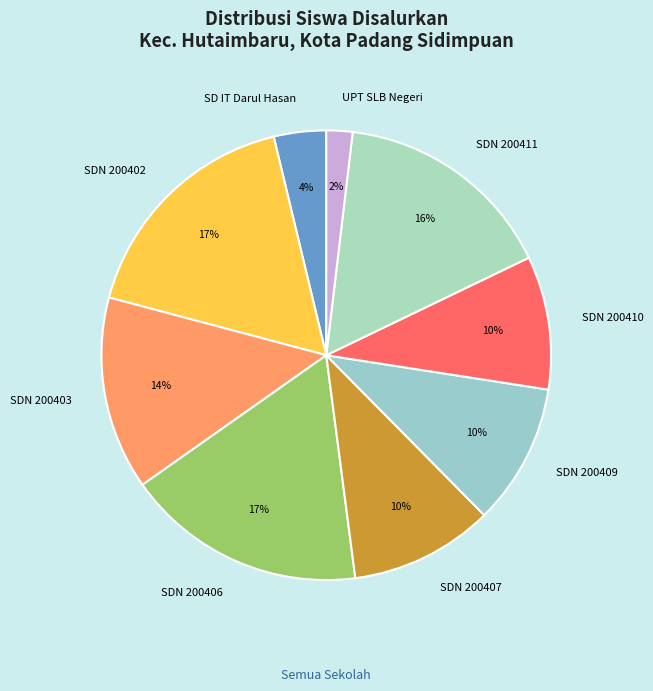

What is the smallest slice in the pie chart?

UPT SLB Negeri